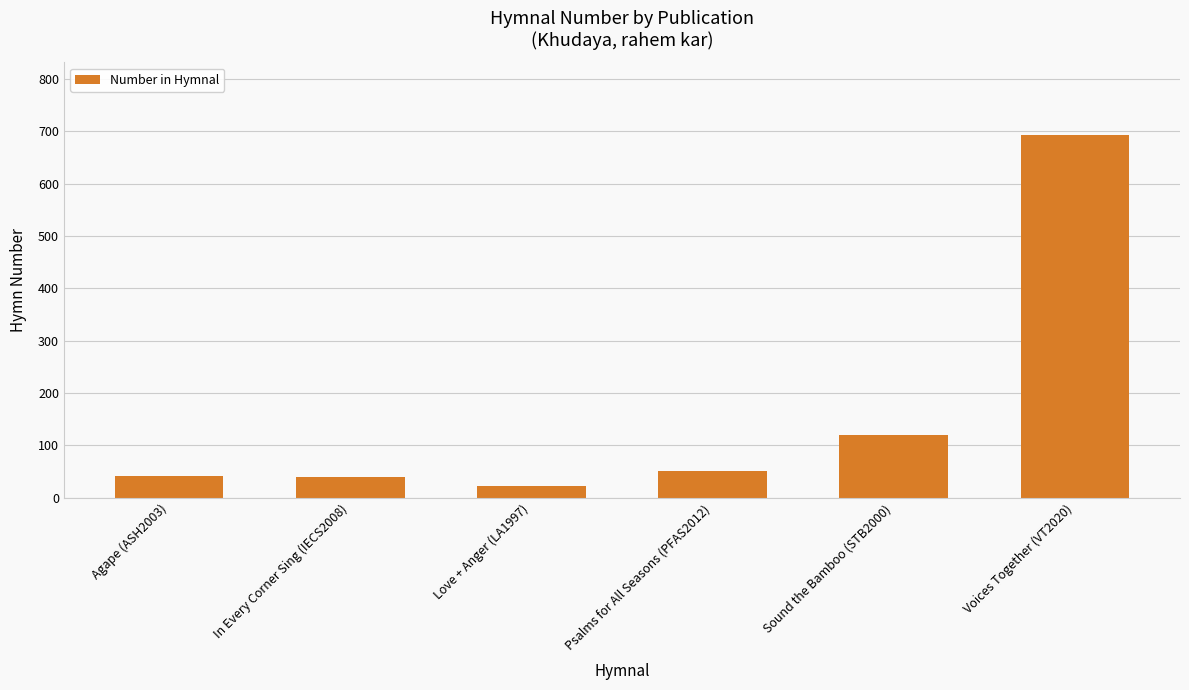

Between Agape (ASH2003) and Love + Anger (LA1997), which is larger?

Agape (ASH2003)